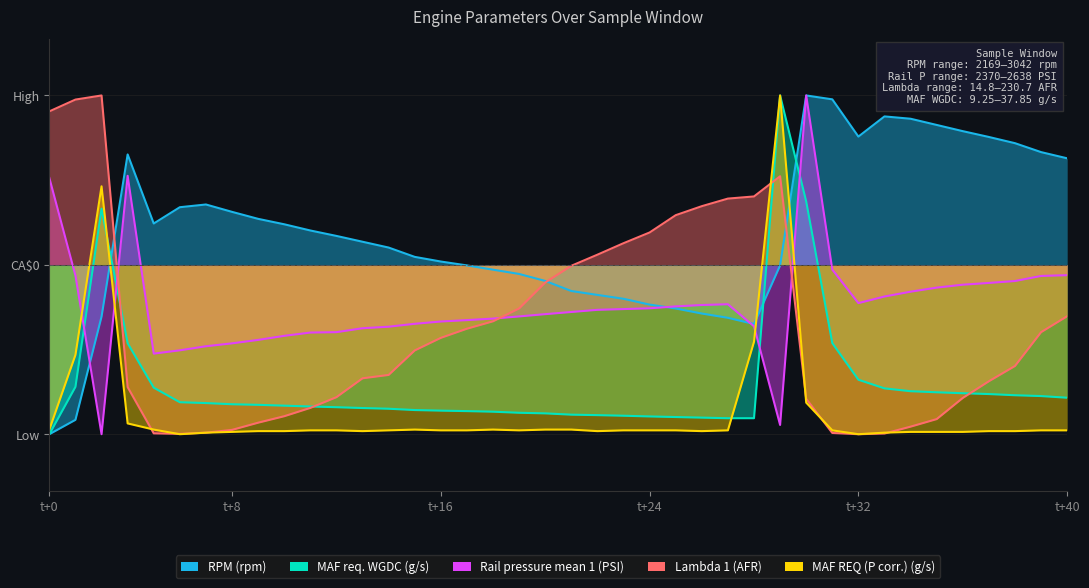

Does the chart have visible grid lines?

Yes